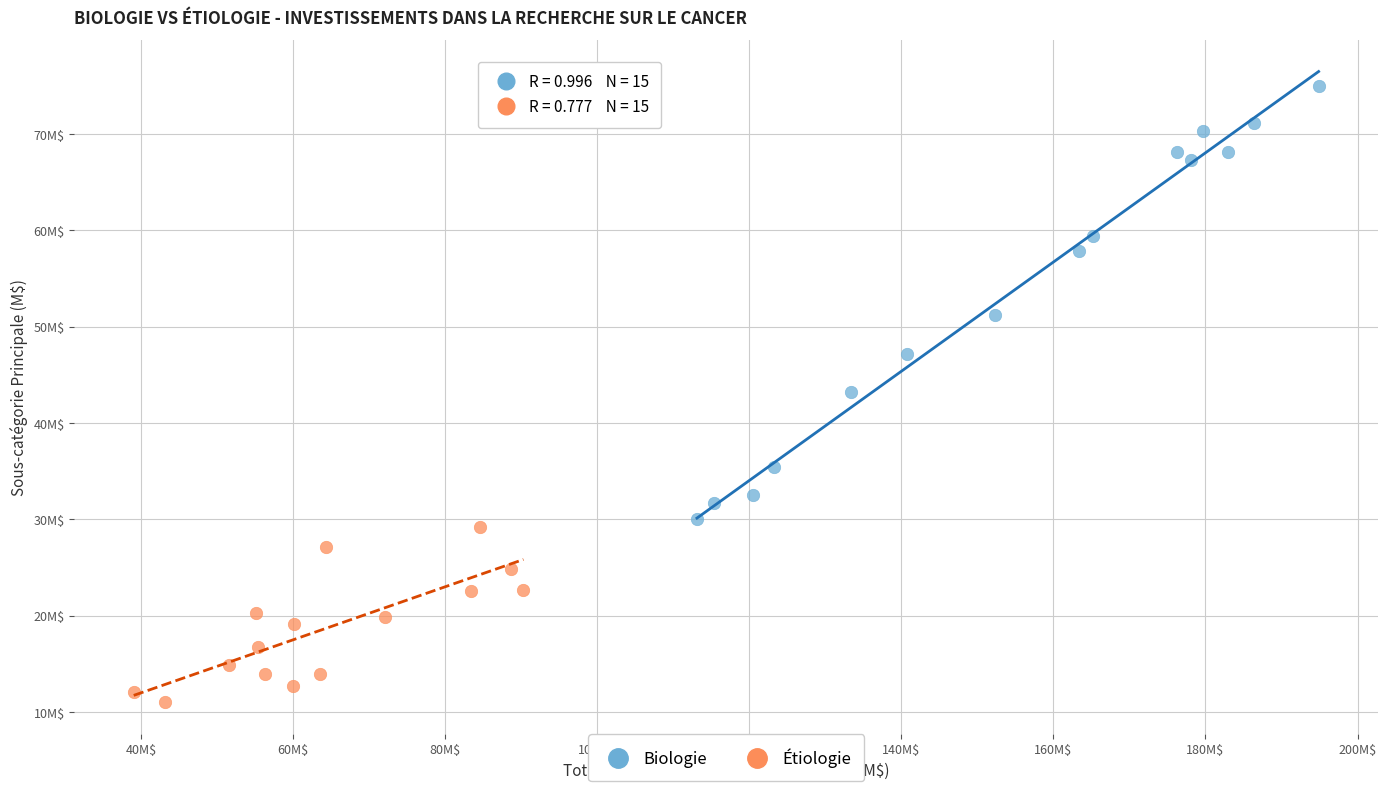

What are all the series names shown in the legend?

Biologie, Étiologie